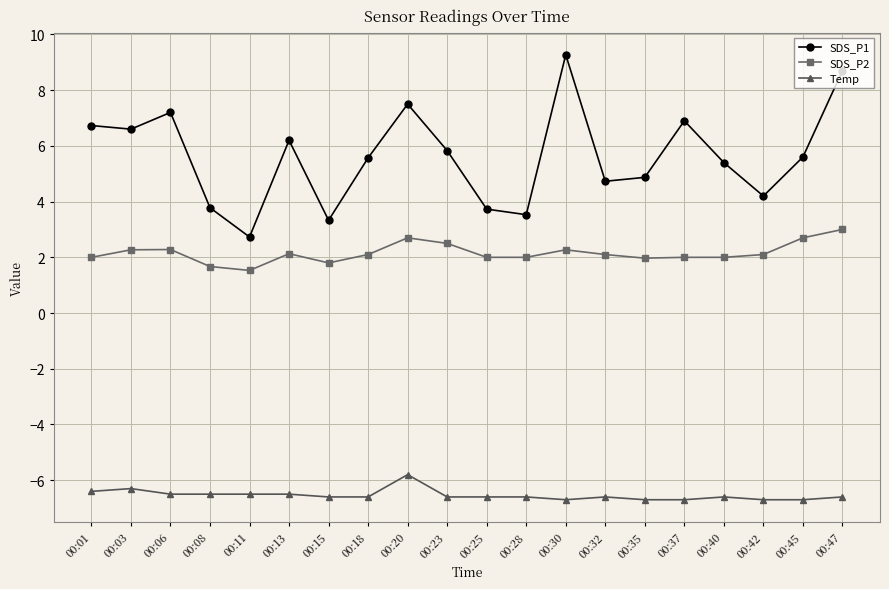

Where is the first local maximum for SDS_P1?

00:06